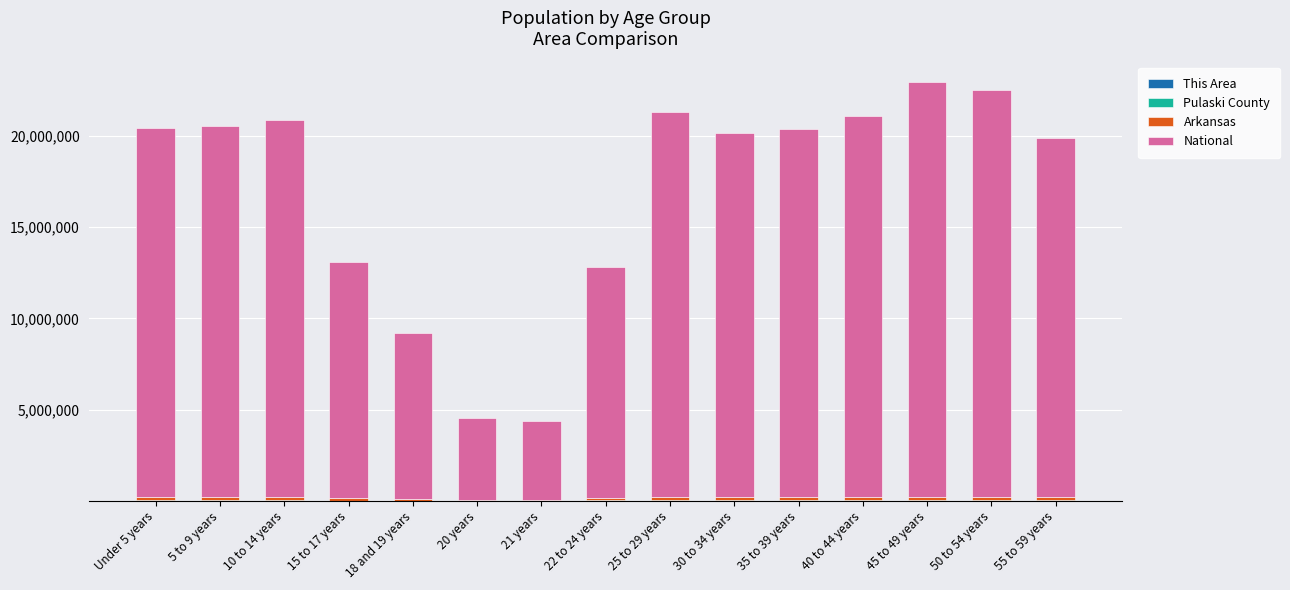

Count the number of data series in this chart.

4